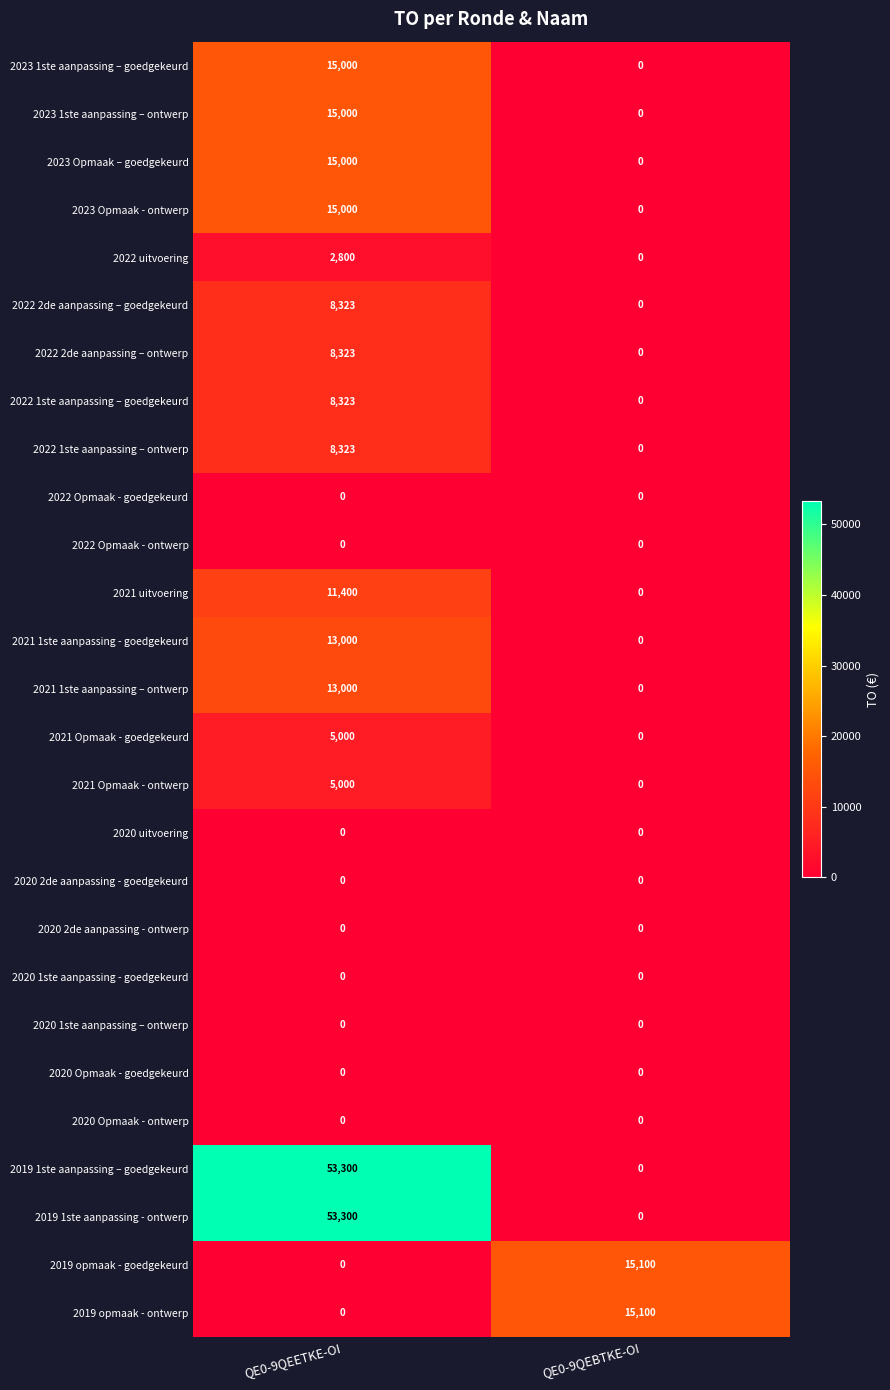

What is the total value across all series at QE0-9QEETKE-OI?

250092